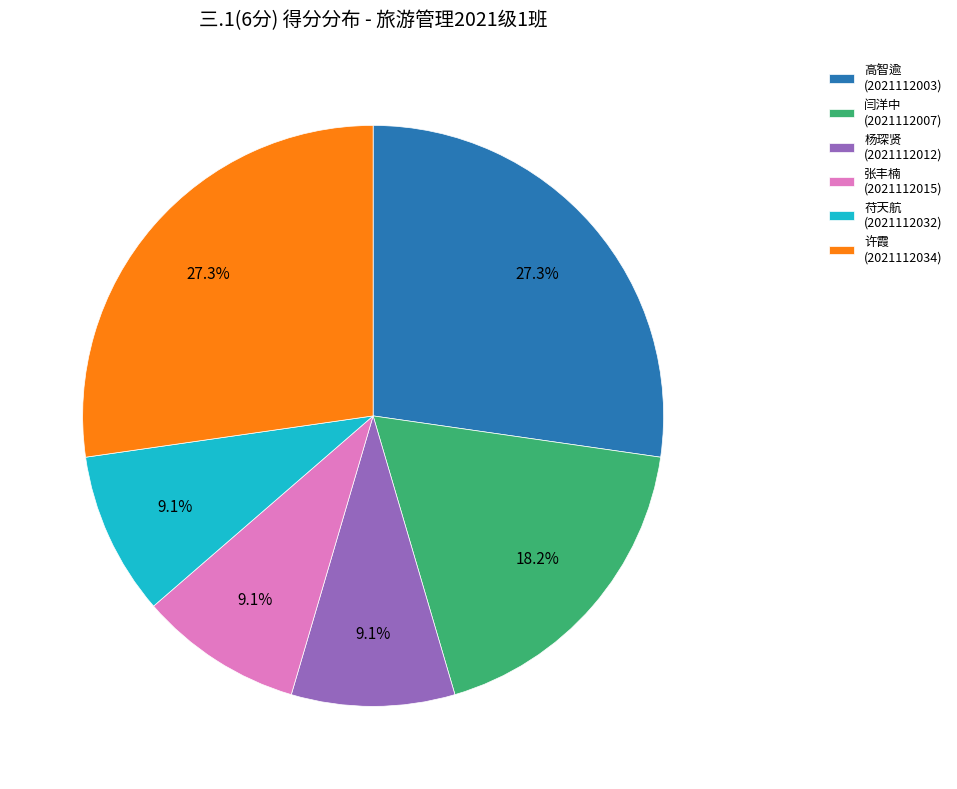

What percentage is NOT represented by 高智逾 (2021112003)?

72.7%